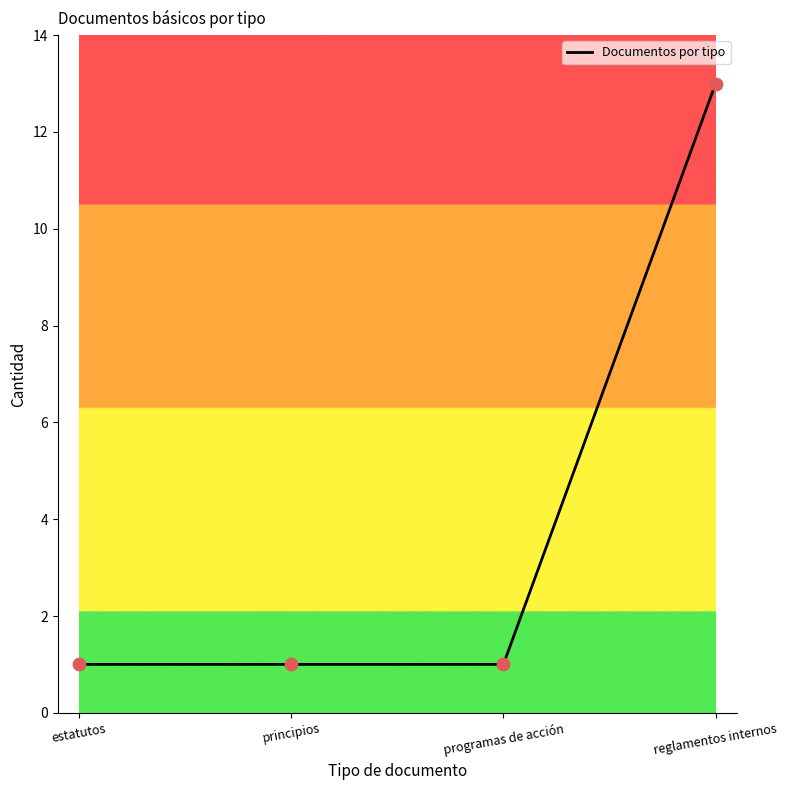

Between estatutos and reglamentos internos, which is larger?

reglamentos internos